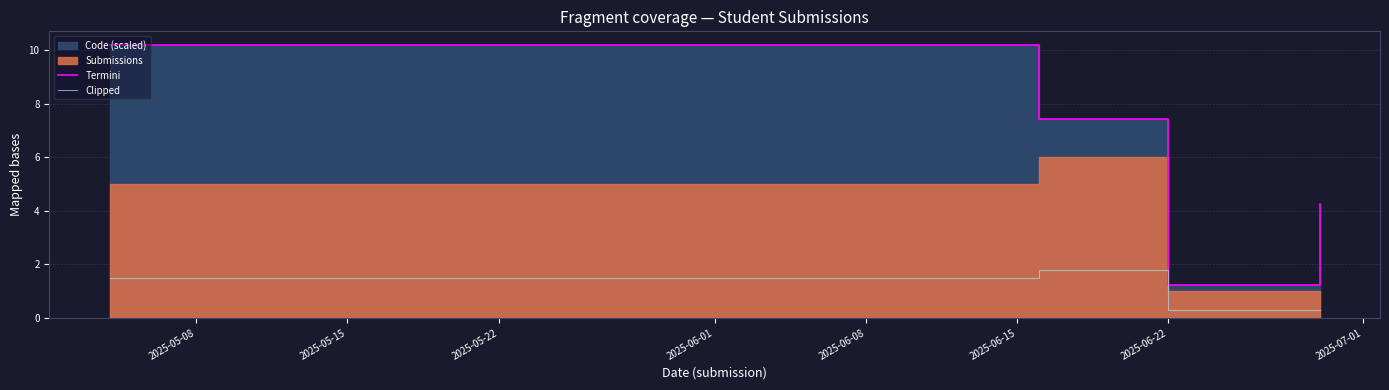

Is the value of Clipped at 2025-06-08 greater than the value of Termini at 2025-06-22?

No